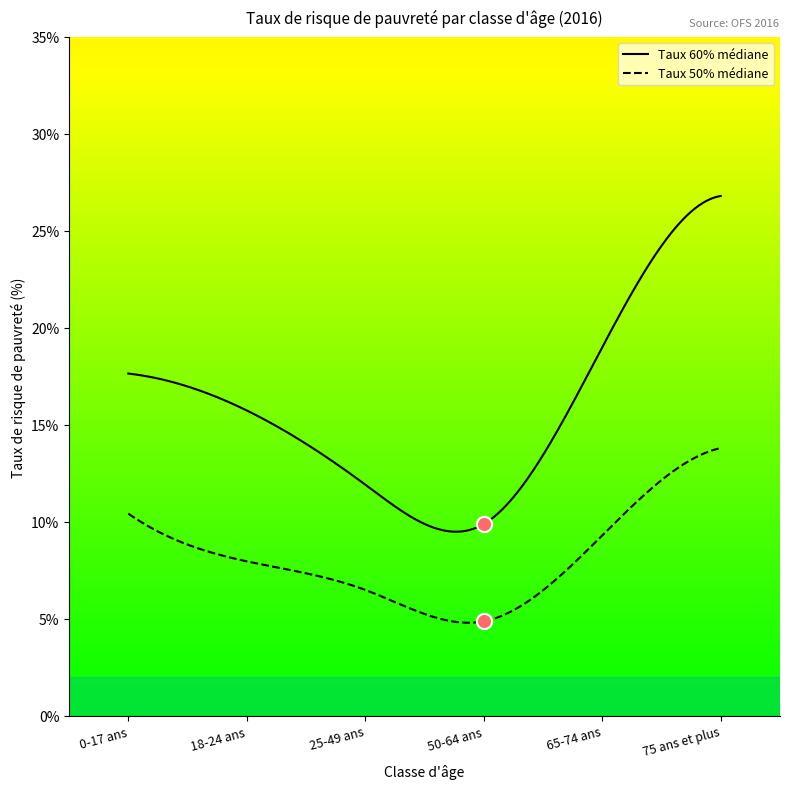

At how many categories does at least one series exceed 11?

5